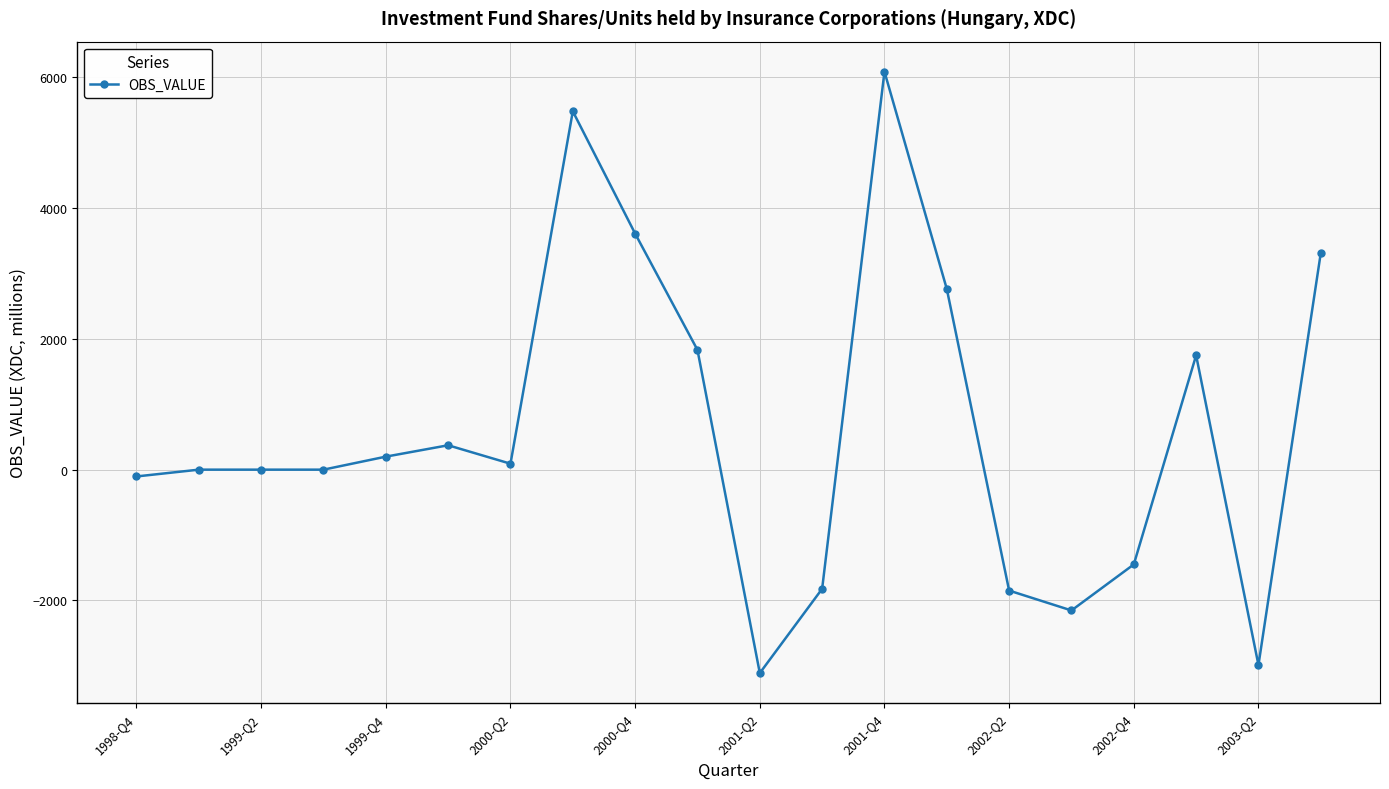

True or false: the data has more than 1 interior local peaks.

True